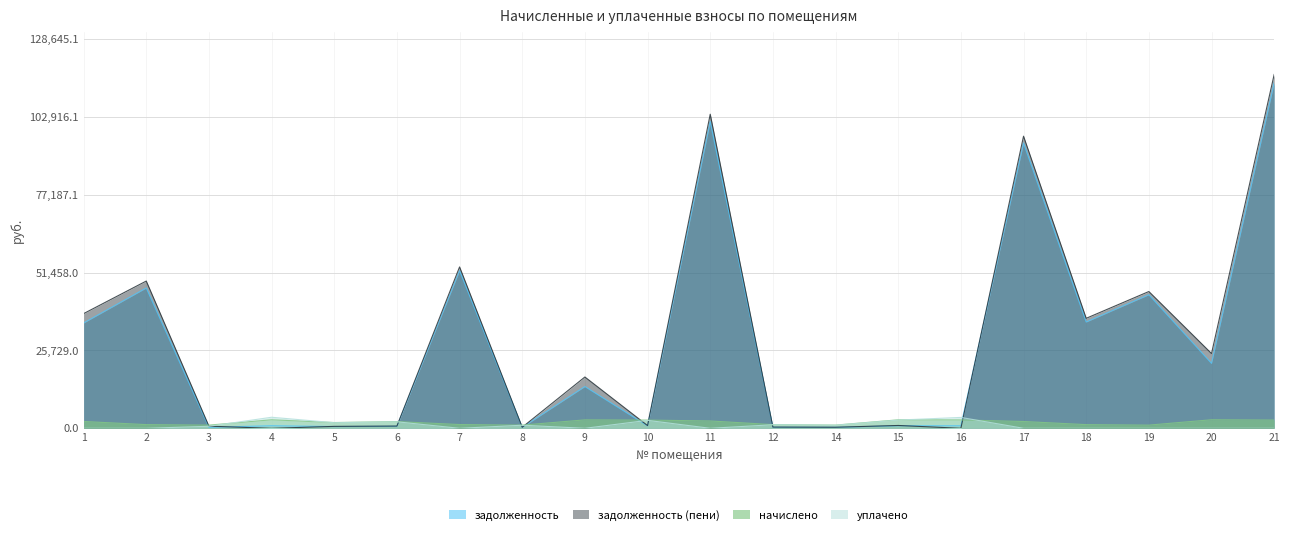

How many lines are shown in the chart?

4